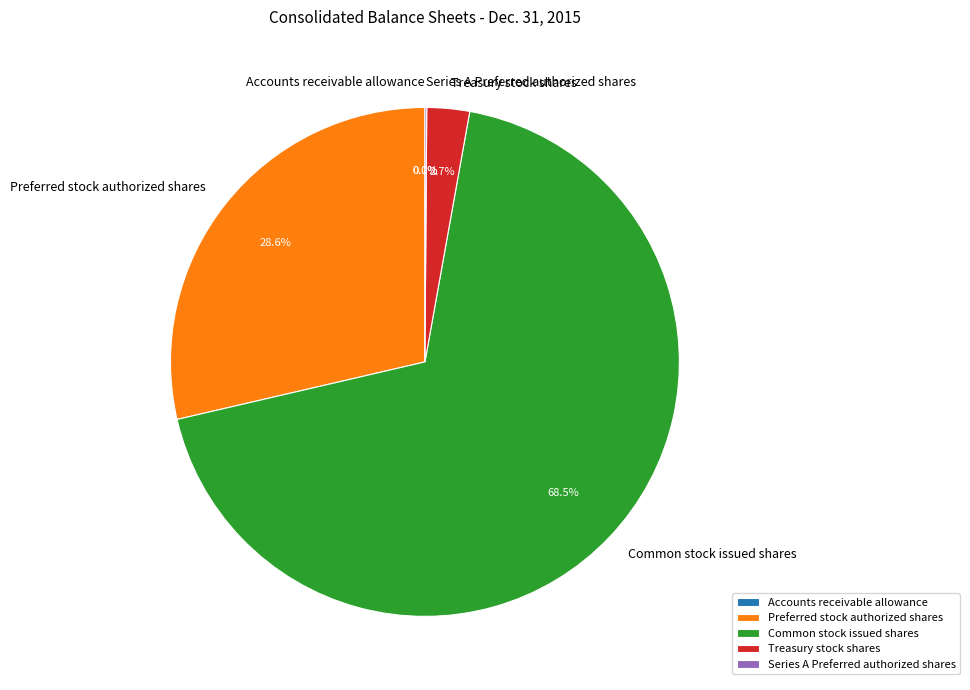

Which slice is the largest?

Common stock issued shares